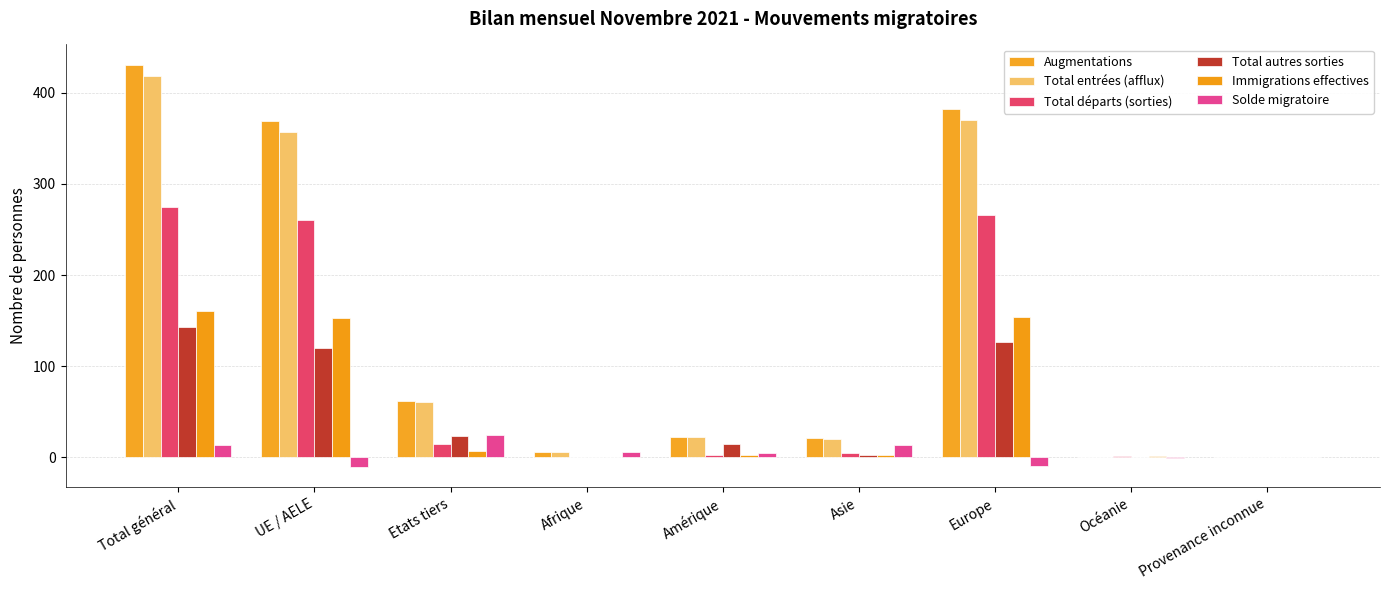

How many series are shown in this chart?

6